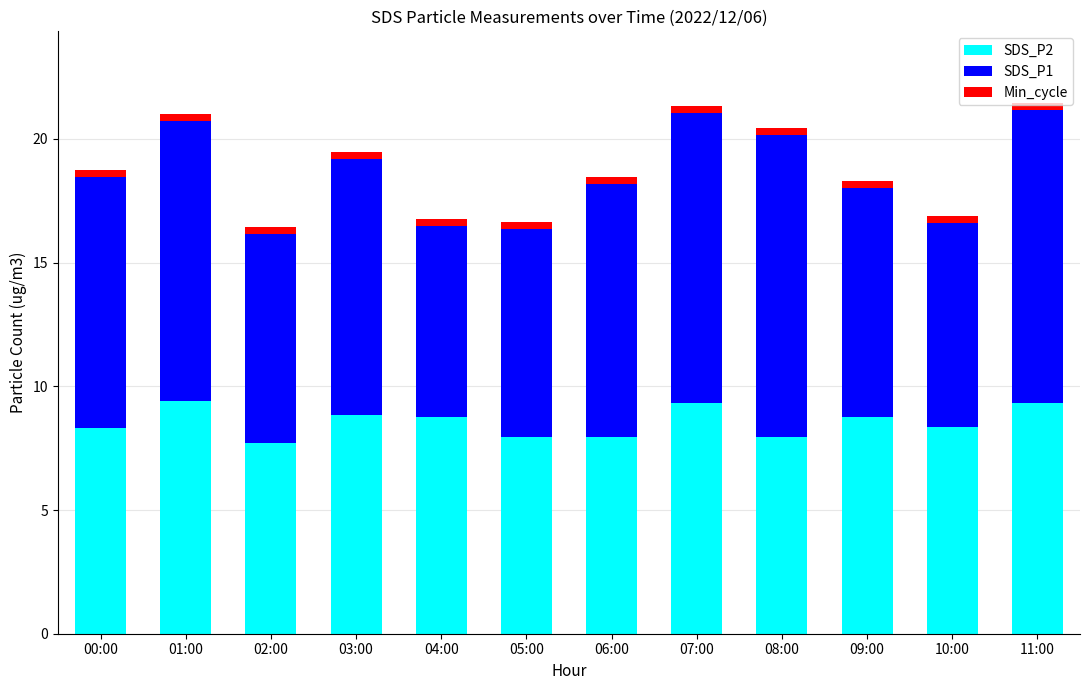

What is the difference between the second highest and second lowest values in the SDS_P2 series?

1.4